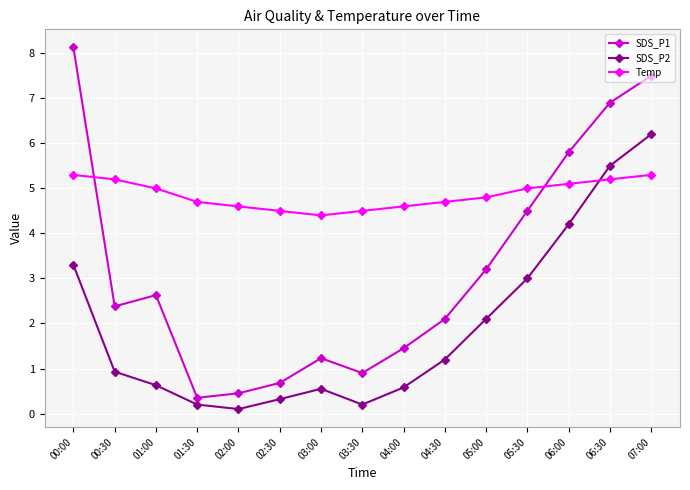

What is the sum of the SDS_P2 values at 00:00 and 01:30?

3.5